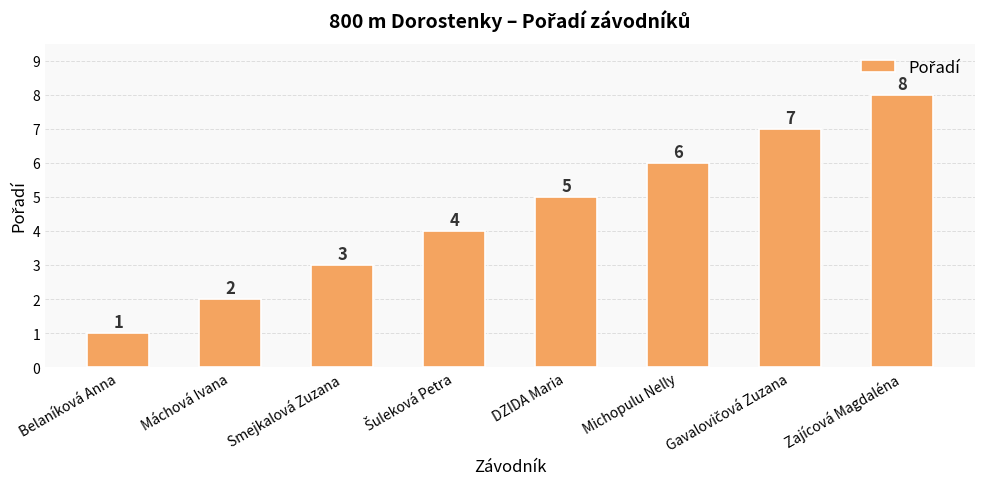

What value does the data have at Zajícová Magdaléna?

8